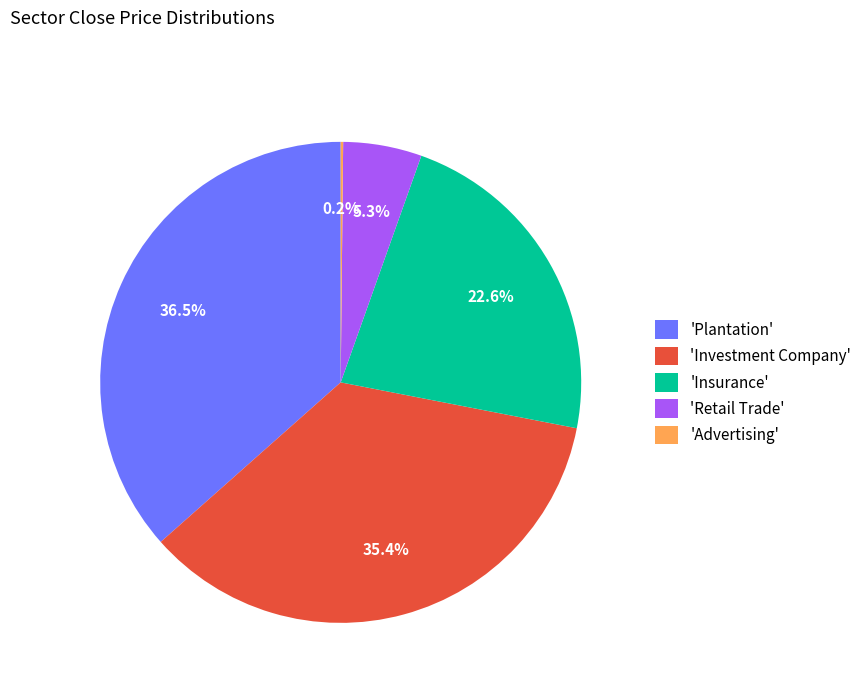

Which category has the biggest portion of the pie?

'Plantation'